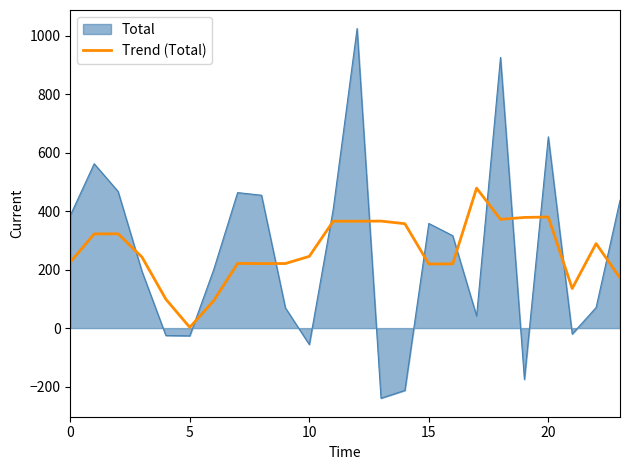

List the series in order of their peak value, highest first.

Total, Trend (Total)